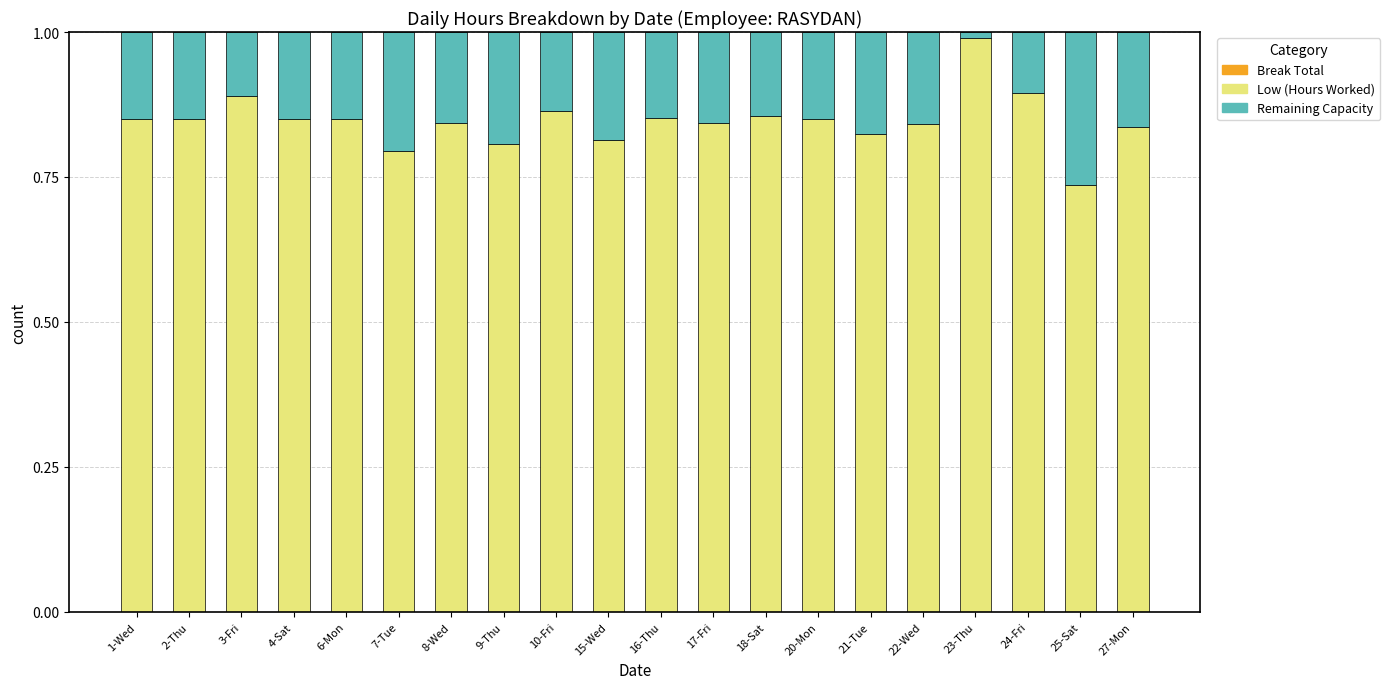

Does the chart contain stacked bars?

Yes